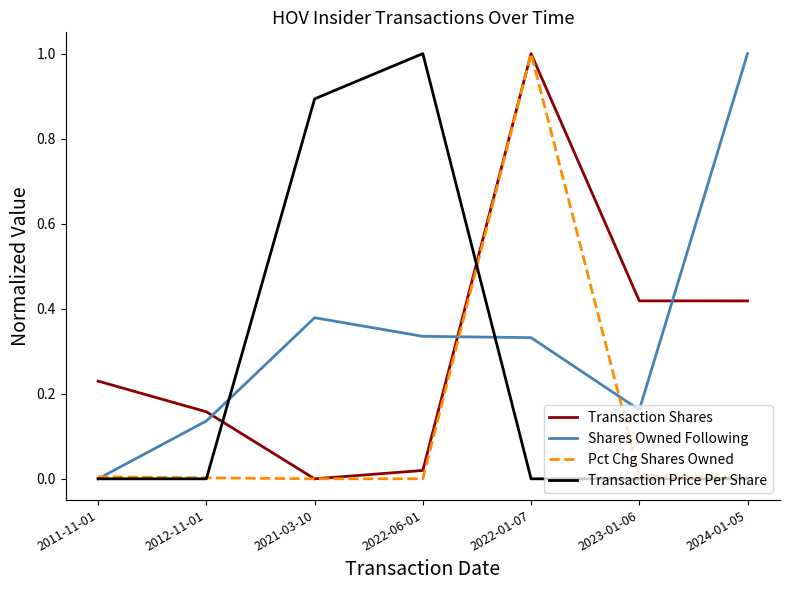

What position from the right is 2021-03-10?

5